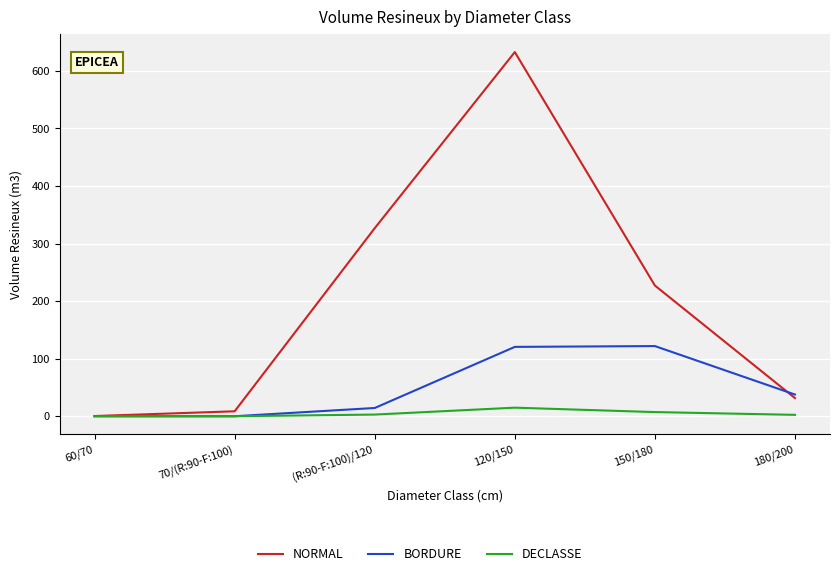

Is it true that NORMAL equals 227.0 at 150/180?

True